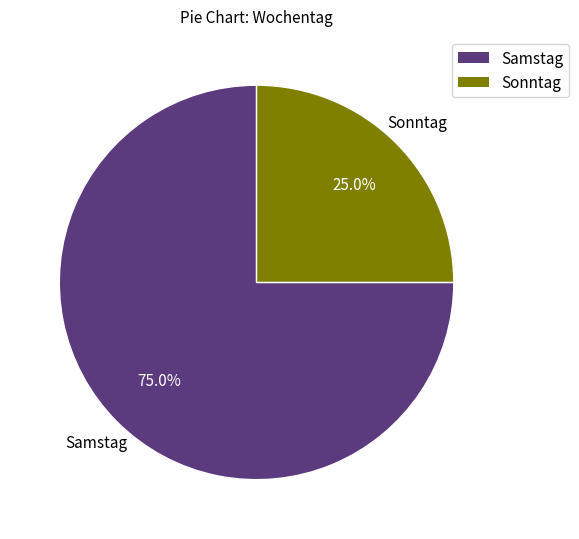

How many slices are in this pie chart?

2